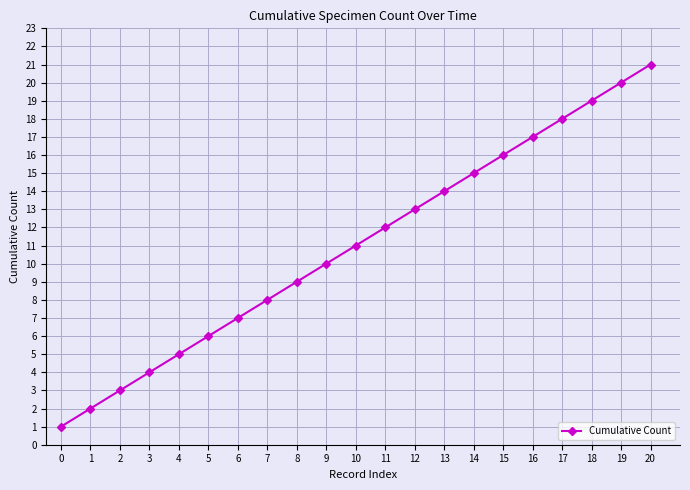

Rank the categories by value from highest to lowest.

20, 19, 18, 17, 16, 15, 14, 13, 12, 11, 10, 9, 8, 7, 6, 5, 4, 3, 2, 1, 0